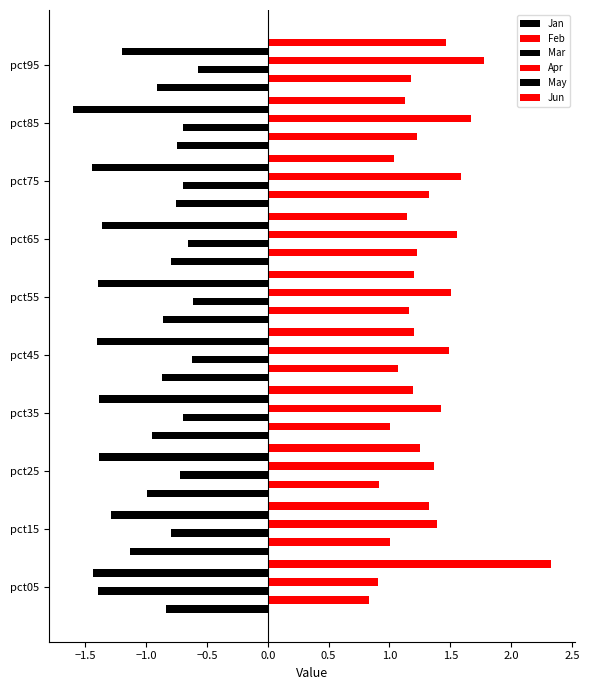

What is the value of the May bar at the 10th from the left?

-1.2